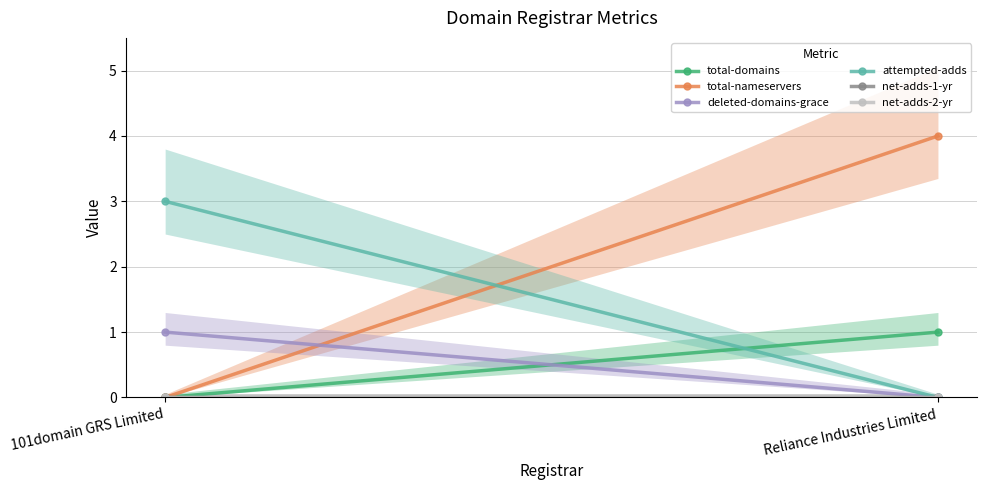

What position from the right is Reliance Industries Limited?

1